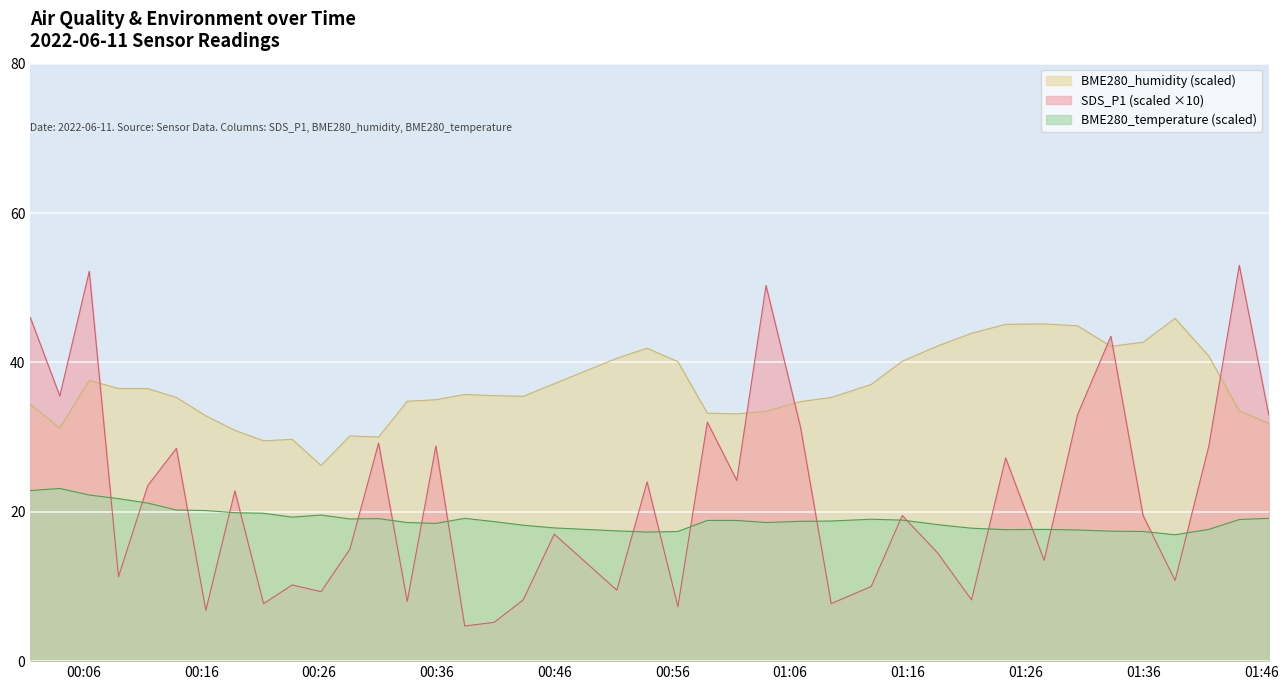

What is the highest value of the BME280_temperature series?

23.1